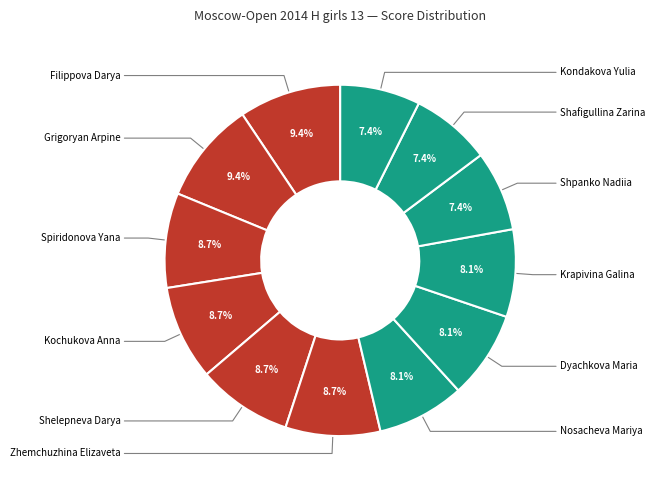

Count the number of slices in the pie.

12